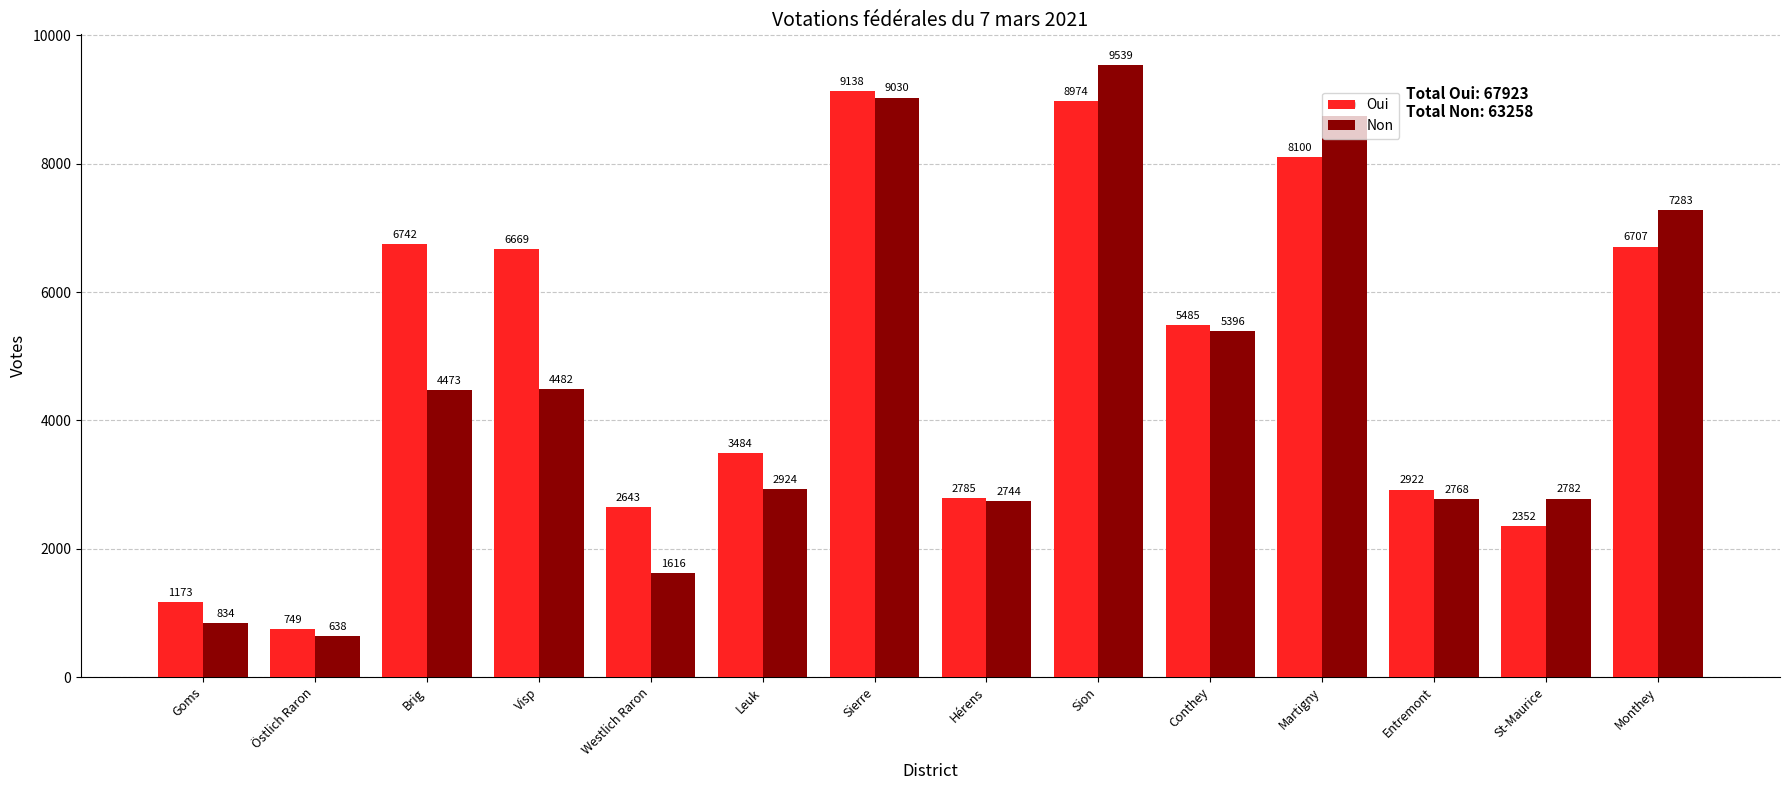

How many distinct data groups are displayed?

2